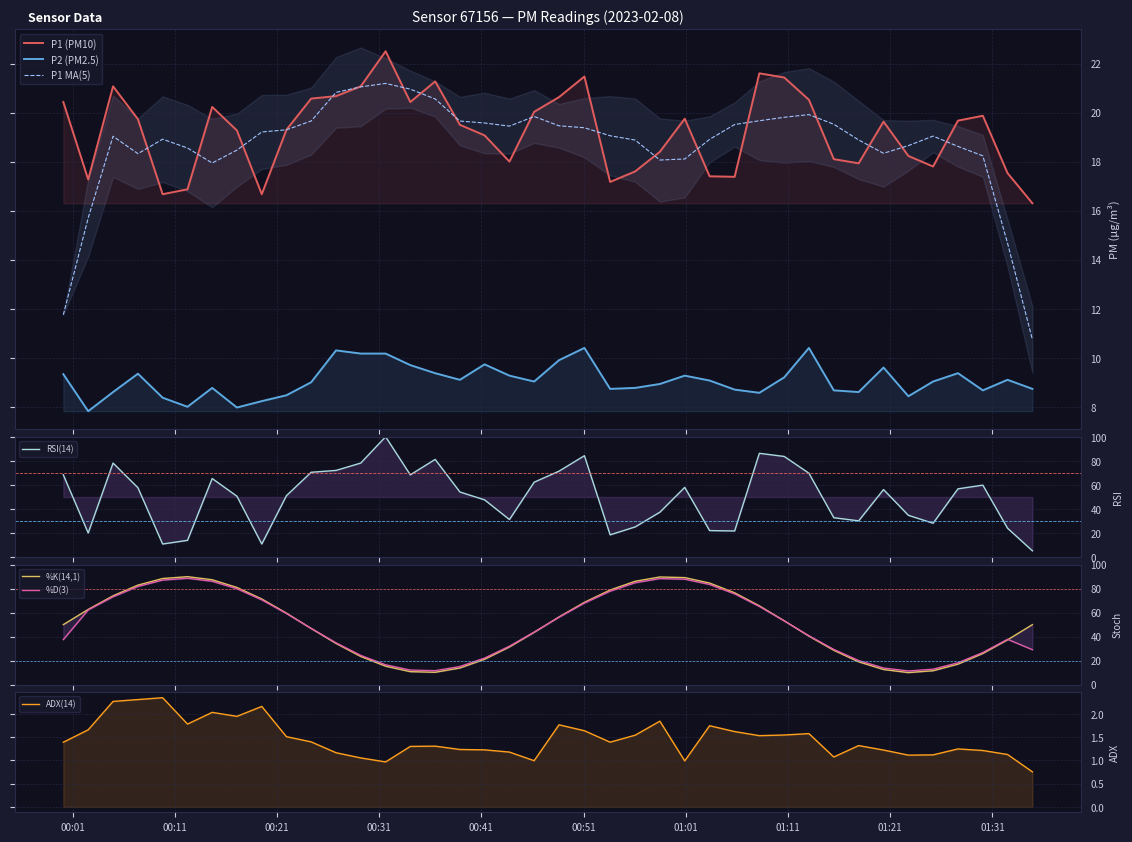

What is the difference between the second highest and second lowest values in the P1 series?

4.9